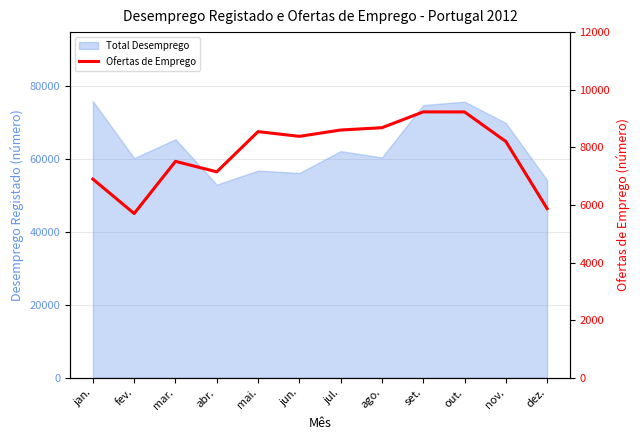

Where is the first local minimum?

fev.